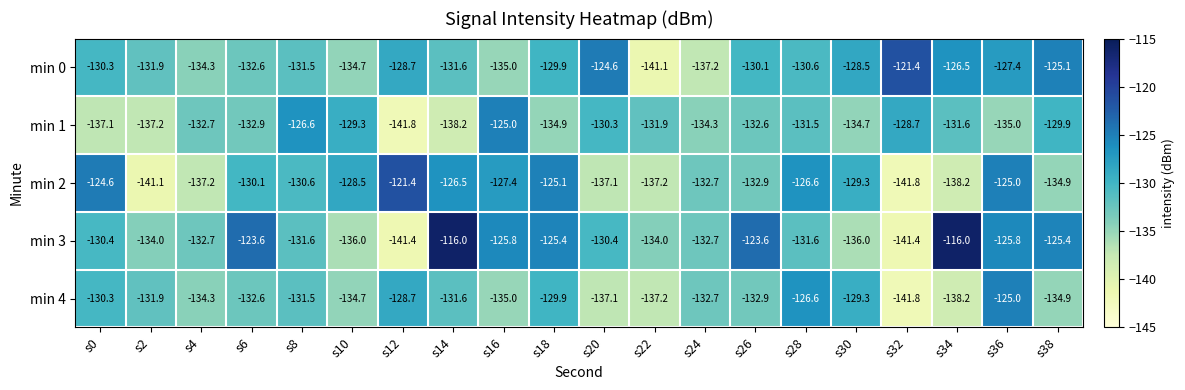

The value of min 3 at s4 is -132.7. True or false?

True